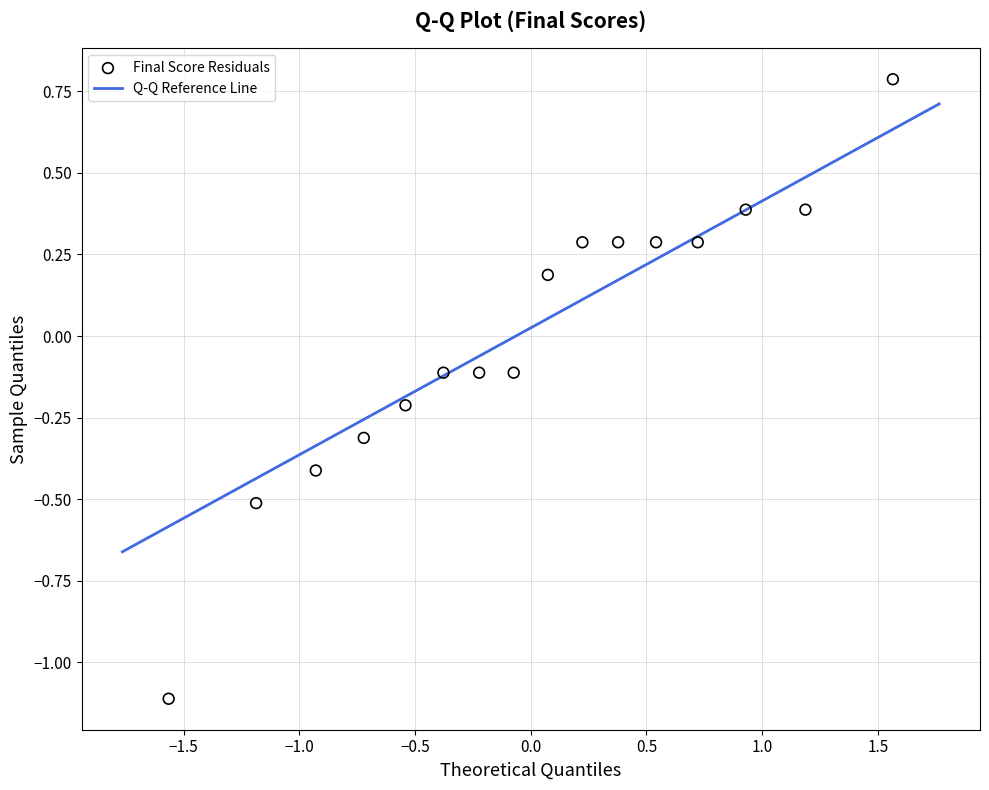

What is the range of X values (max minus min)?

3.1